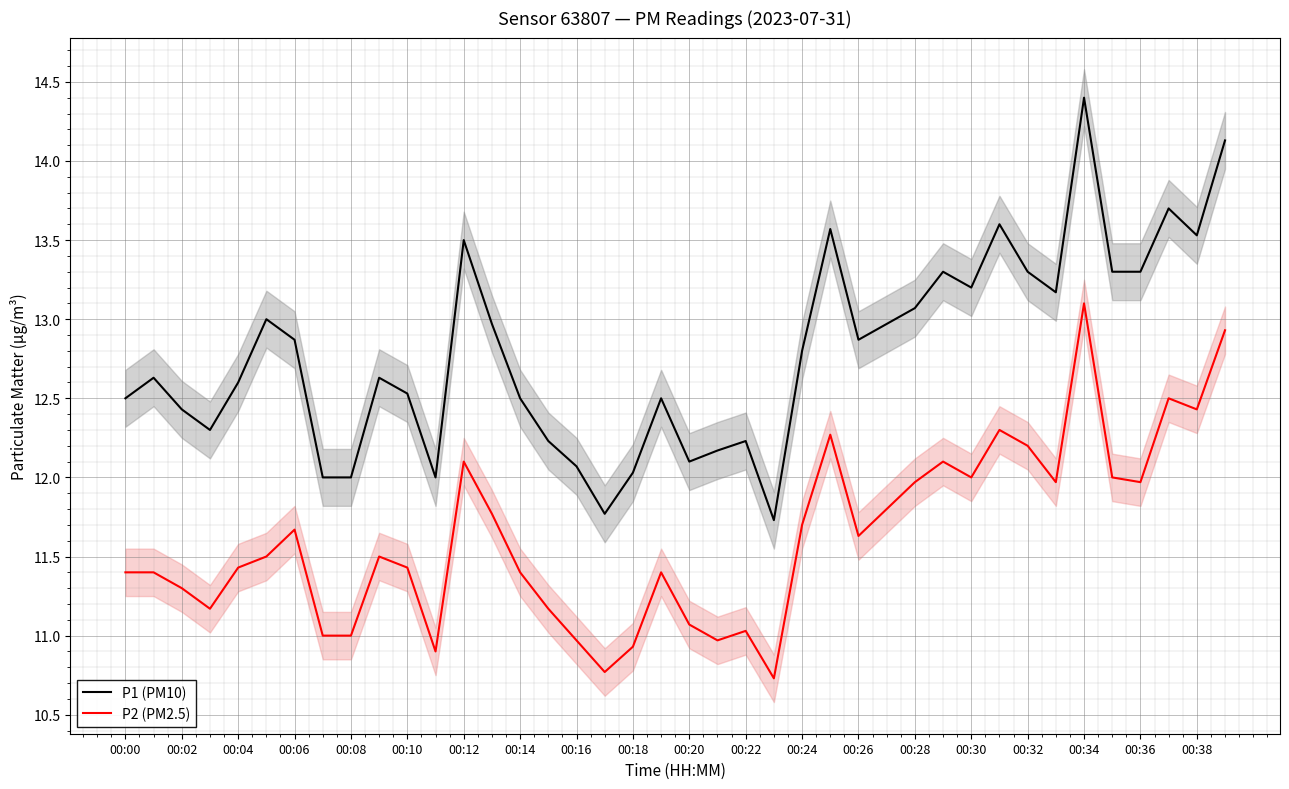

True or false: P2 (PM2.5) and P1 (PM10) intersect in this chart.

False